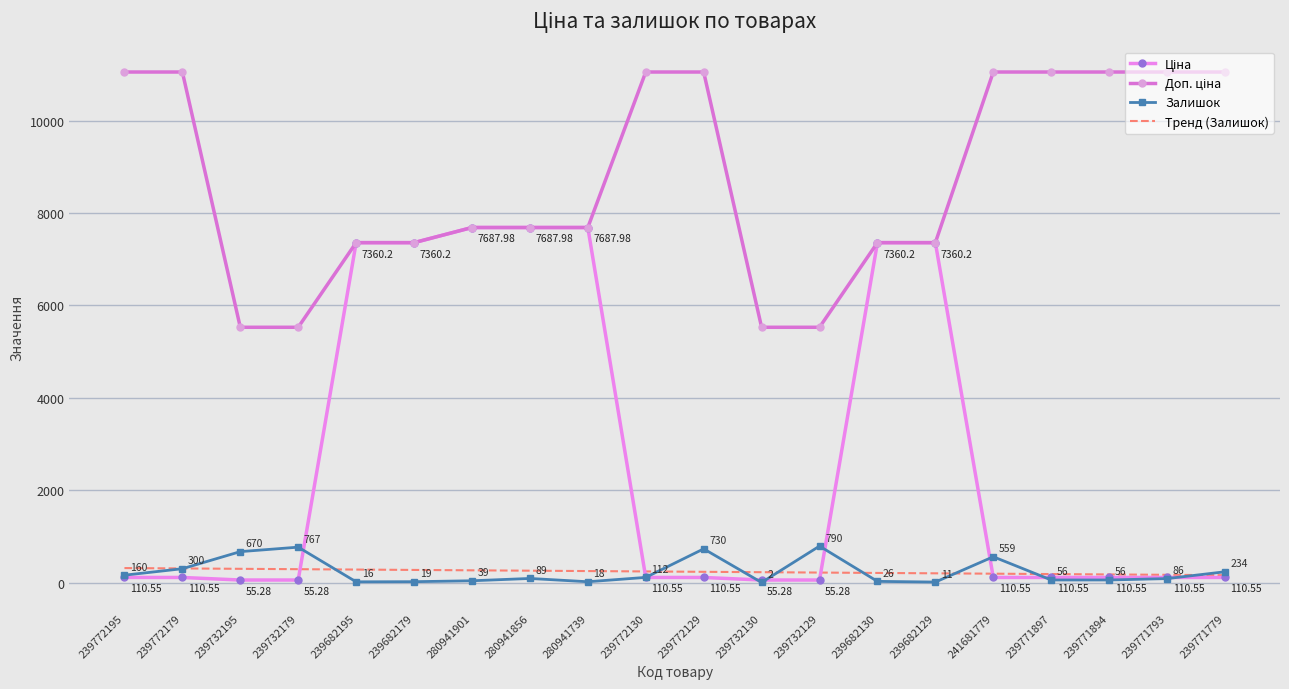

Which series has the largest total across all categories?

Доп. ціна